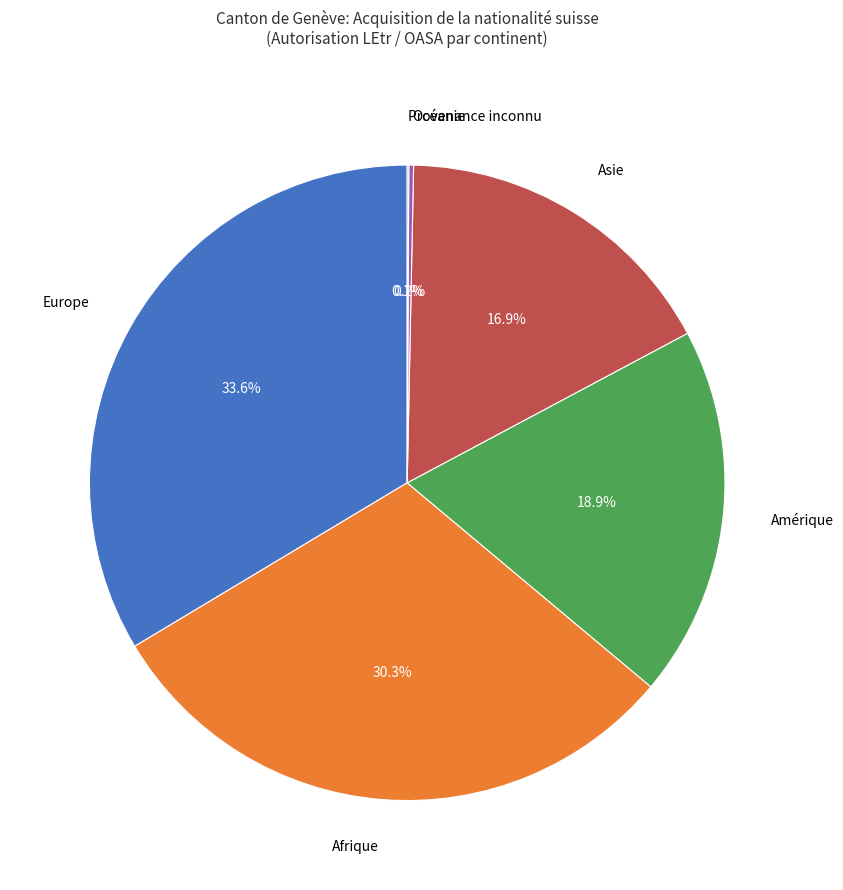

What portion of the pie excludes Asie?

83.1%